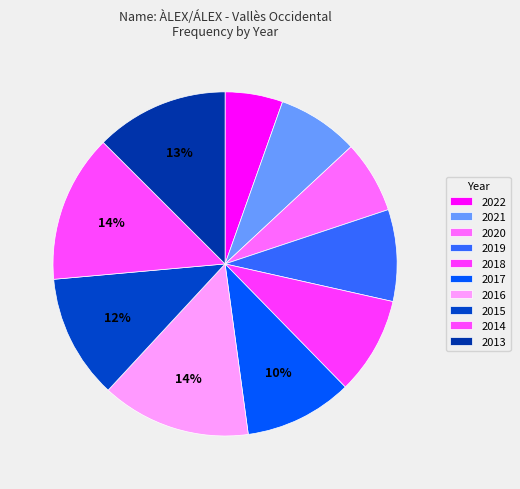

Combined, what portion of the pie is 2018 and 2019?

17.8%